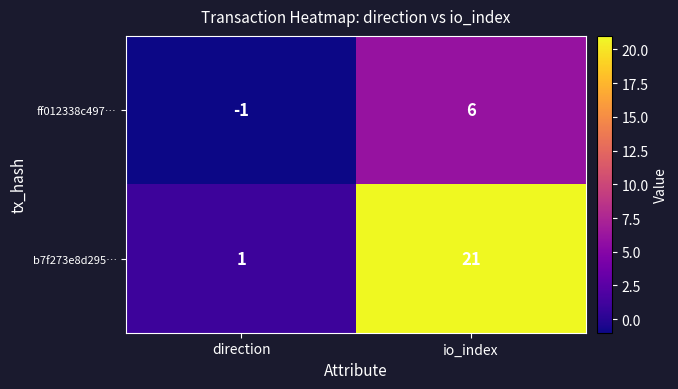

What is the spread (max minus min) of values at direction?

2